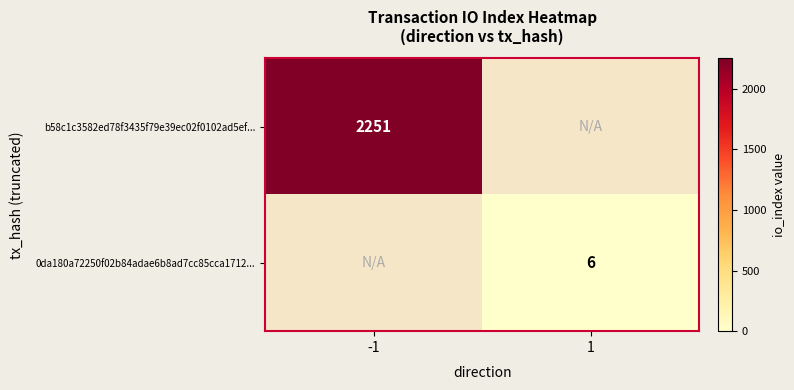

At how many categories does at least one series exceed 2220?

1